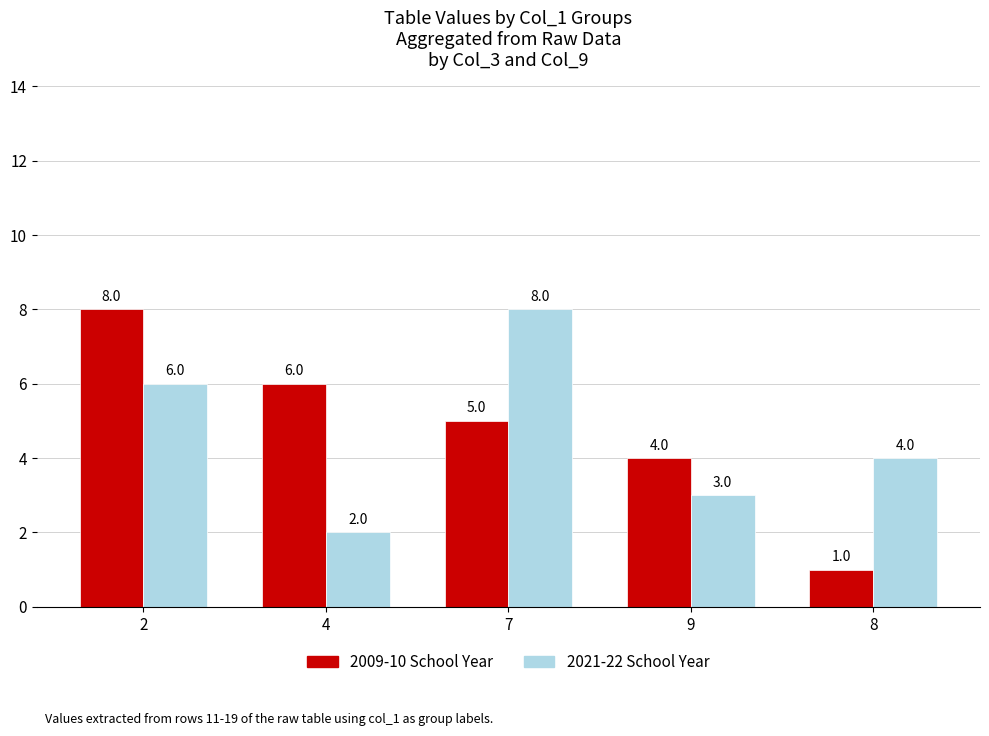

How many bars are there in each group?

2